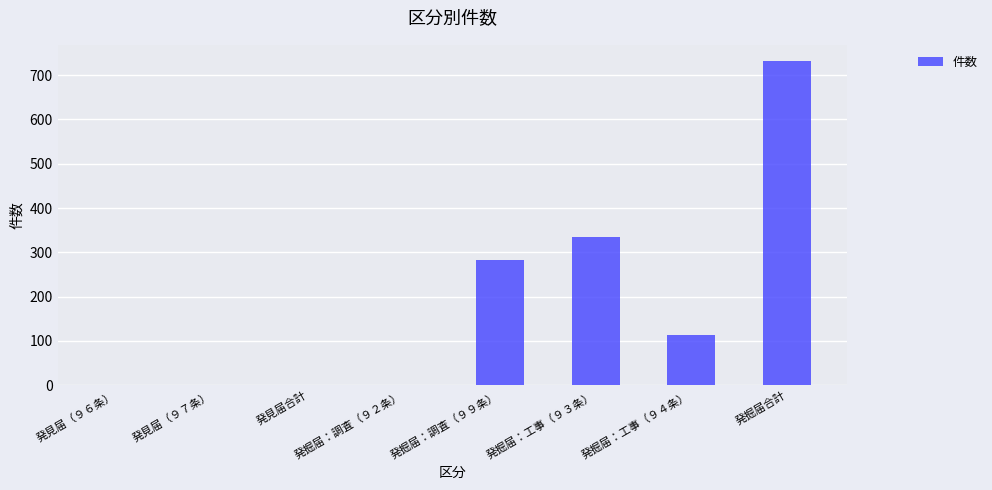

Where is the data nearest to the value 366?

発掘届：工事（９３条）